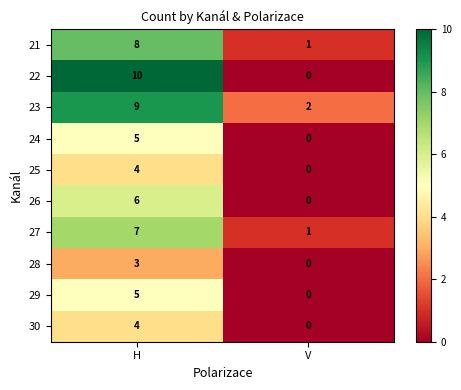

Which series has the largest range (max minus min)?

22